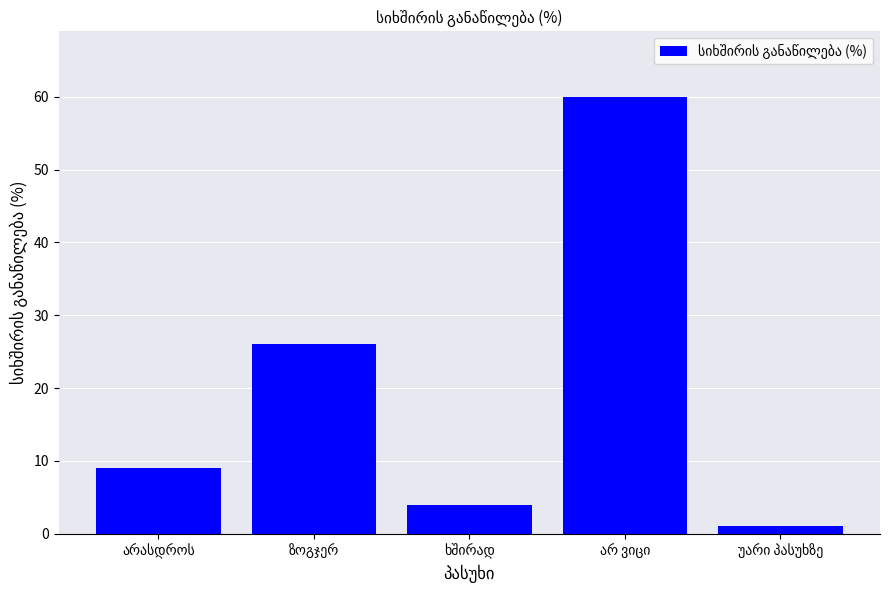

Are the bars grouped side by side (vs. stacked)?

No